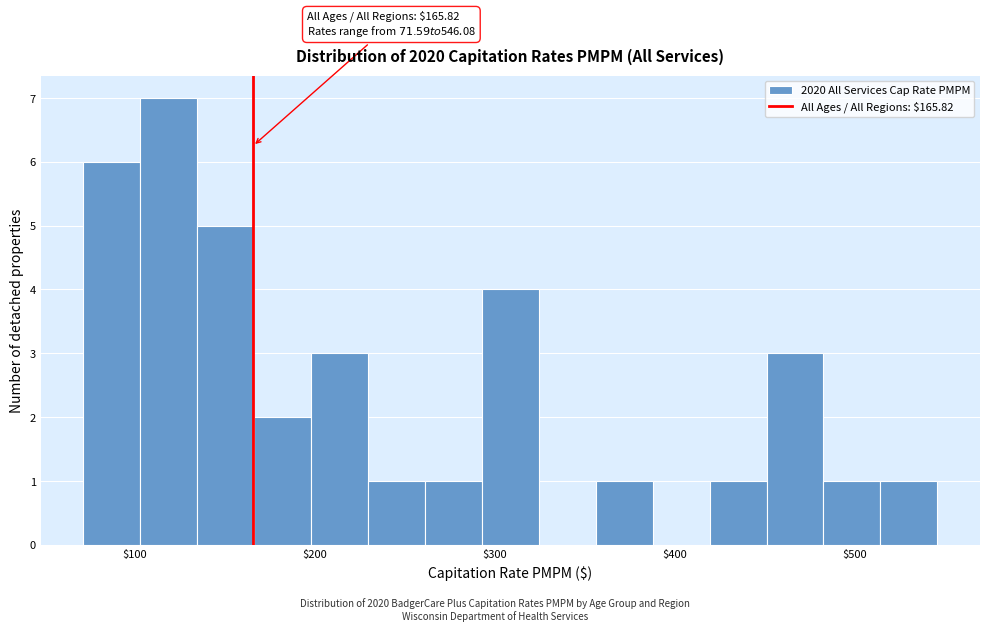

Around what value on the x-axis is the tallest bar? Give the approximate position of its centre, as read against the axis.

120